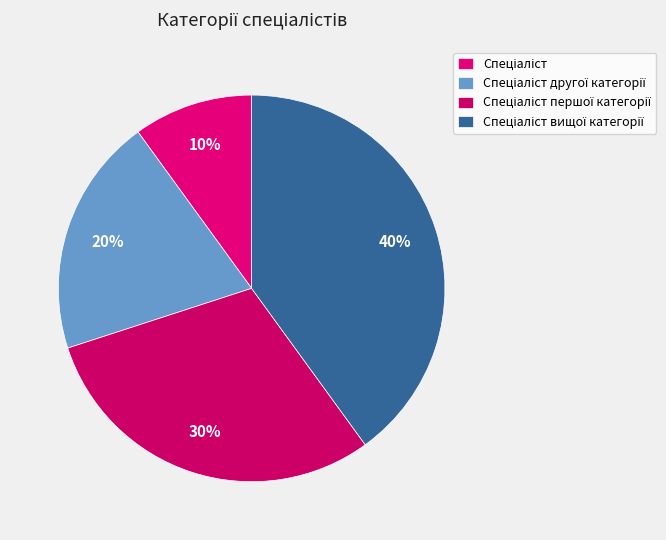

To the nearest percent, what is the average slice percentage?

25%